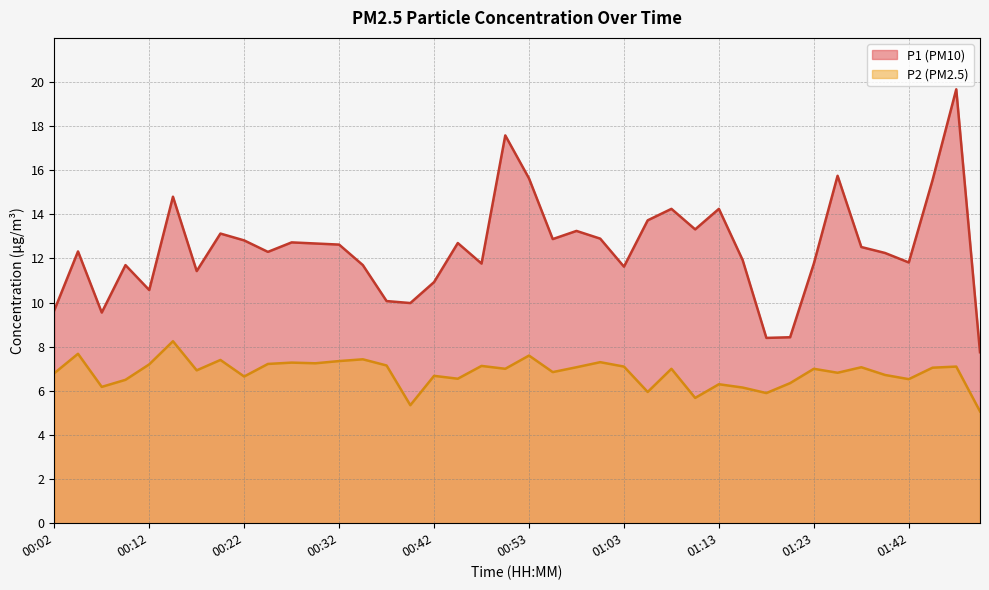

Between 00:30 and 01:23, which series saw the biggest shift?

P1